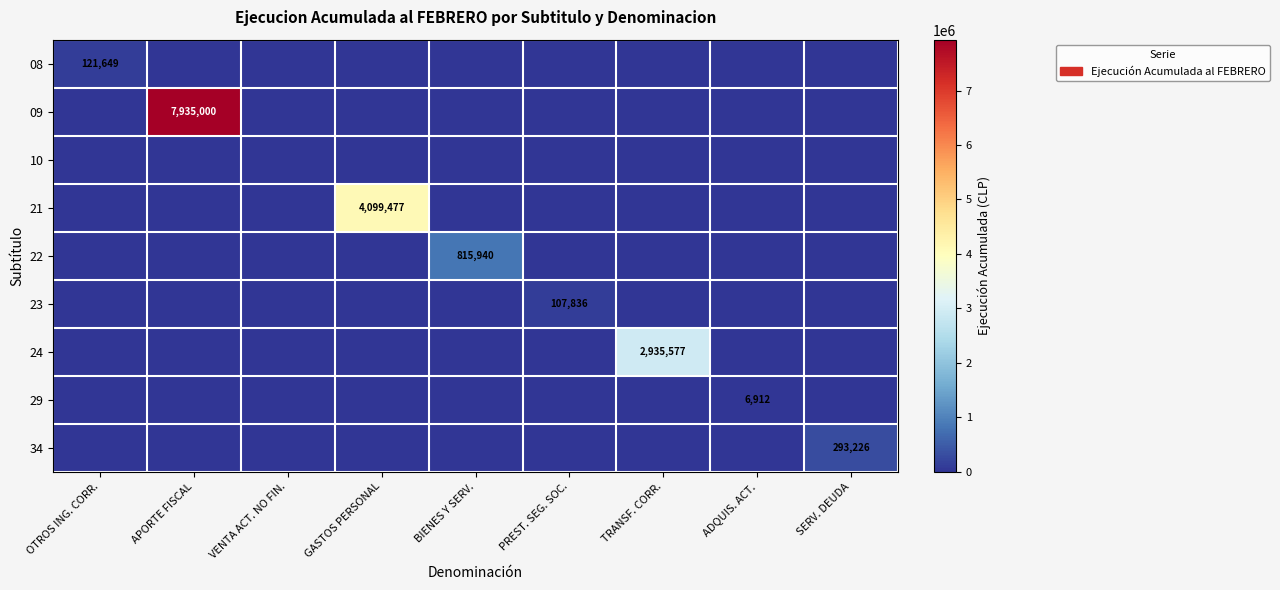

The value of 24 at VENTA ACT. NO FIN. is 0. True or false?

True